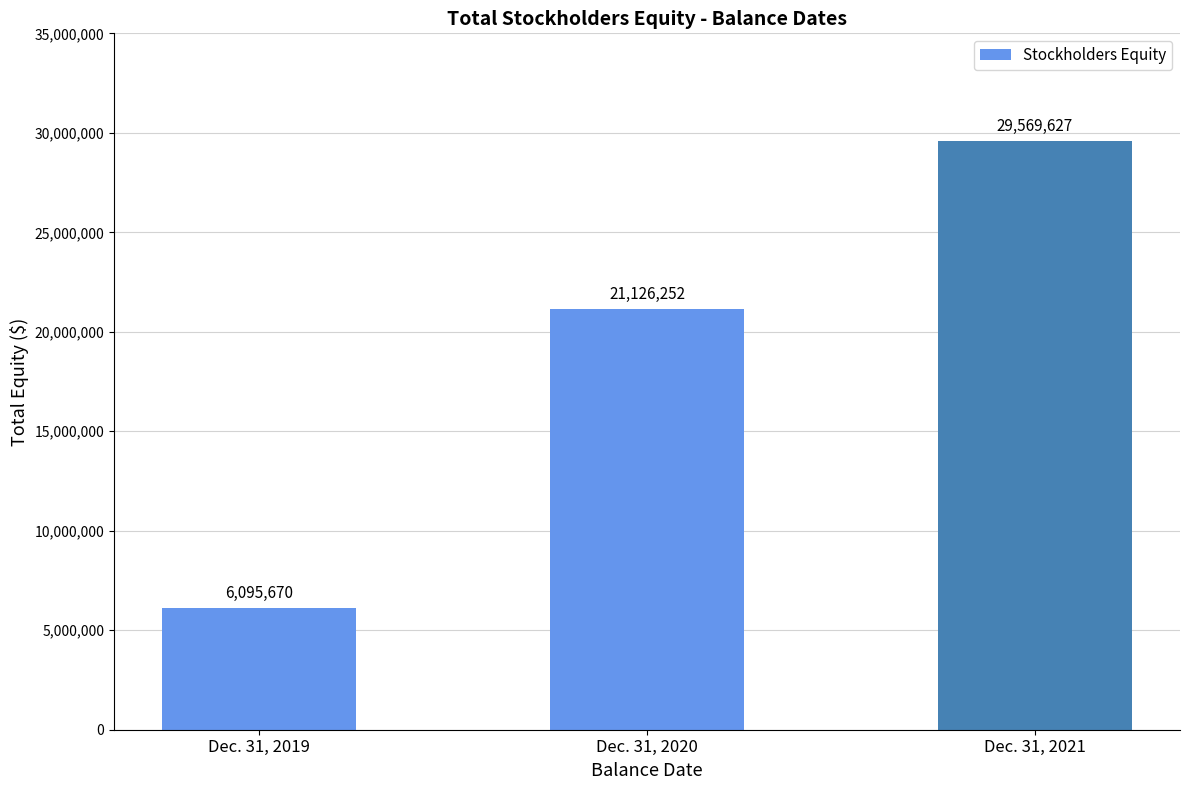

Rank the categories by value from highest to lowest.

Dec. 31, 2021, Dec. 31, 2020, Dec. 31, 2019